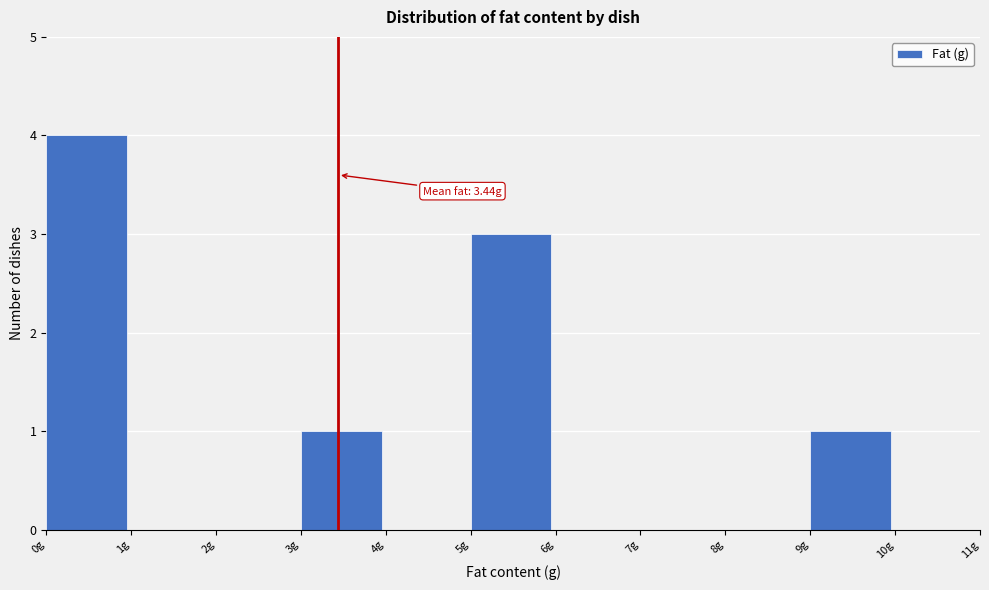

Which range on the x-axis has the tallest bar?

0 to 1